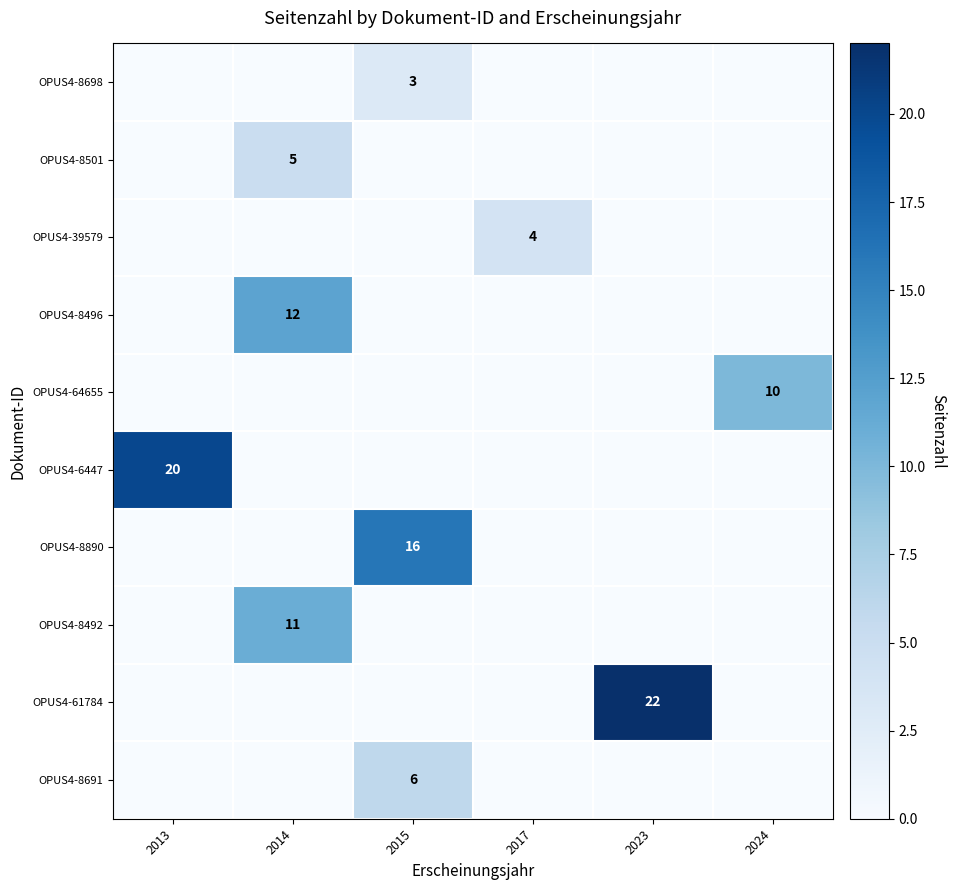

List the series in order of their peak value, lowest first.

OPUS4-8698, OPUS4-39579, OPUS4-8501, OPUS4-8691, OPUS4-64655, OPUS4-8492, OPUS4-8496, OPUS4-8890, OPUS4-6447, OPUS4-61784